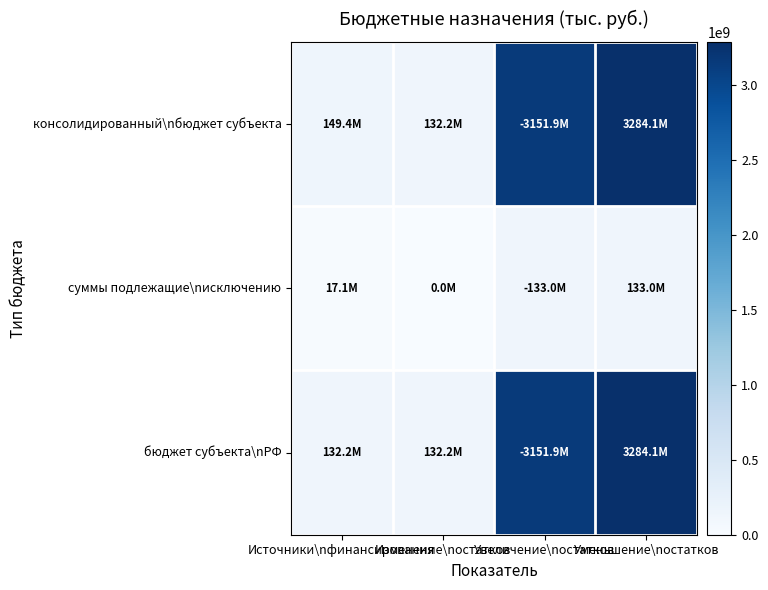

Reading left to right, extract all data points from this chart.

консолидированный\nбюджет субъекта: Источники\nфинансирования=149380588.7	Изменение\nостатков=132246588.7	Увеличение\nостатков=3151857300.0	Уменьшение\nостатков=3284103888.7
суммы подлежащие\nисключению: Источники\nфинансирования=17134000.0	Изменение\nостатков=0.0	Увеличение\nостатков=132982697.6	Уменьшение\nостатков=132982697.6
бюджет субъекта\nРФ: Источники\nфинансирования=132246588.7	Изменение\nостатков=132246588.7	Увеличение\nостатков=3151857300.0	Уменьшение\nостатков=3284103888.7